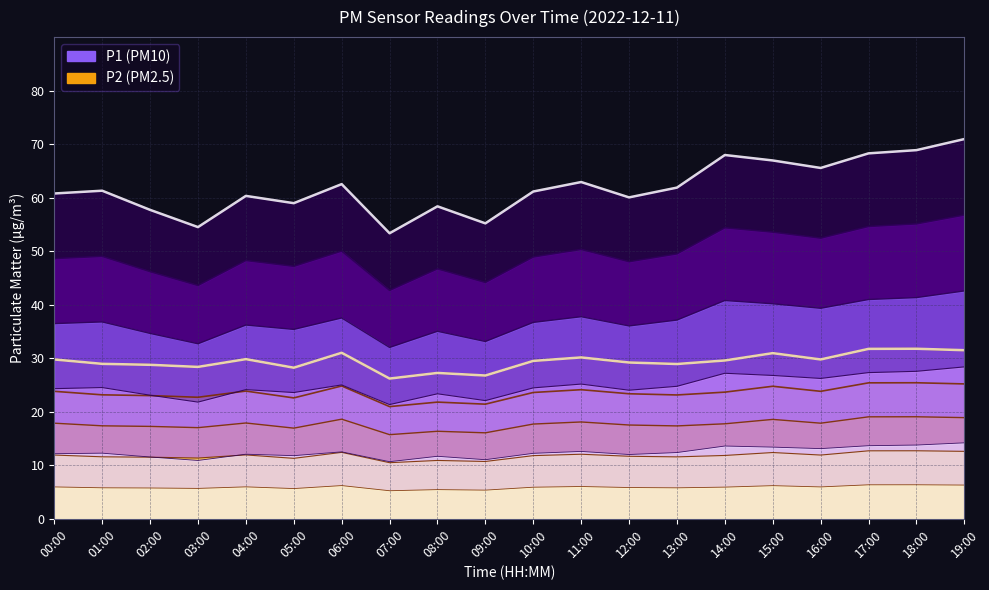

True or false: P1 has more than 1 points higher than both neighbors.

True